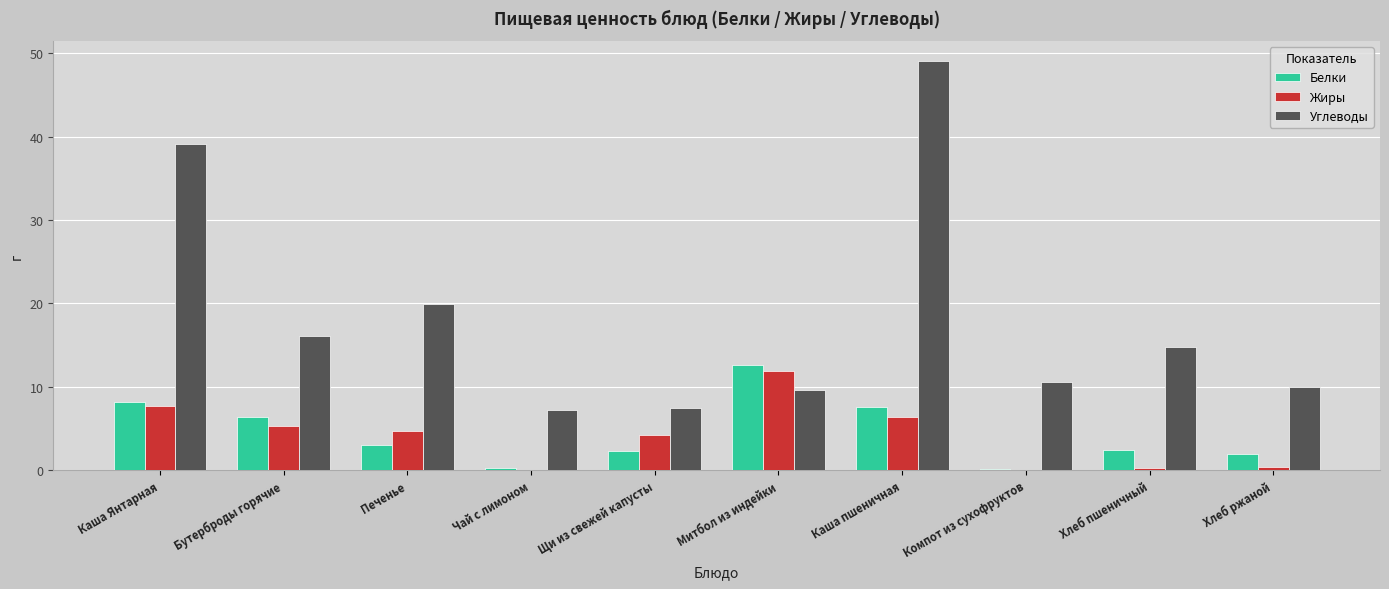

Which series changed the most between Чай с лимоном and Митбол из индейки?

Белки